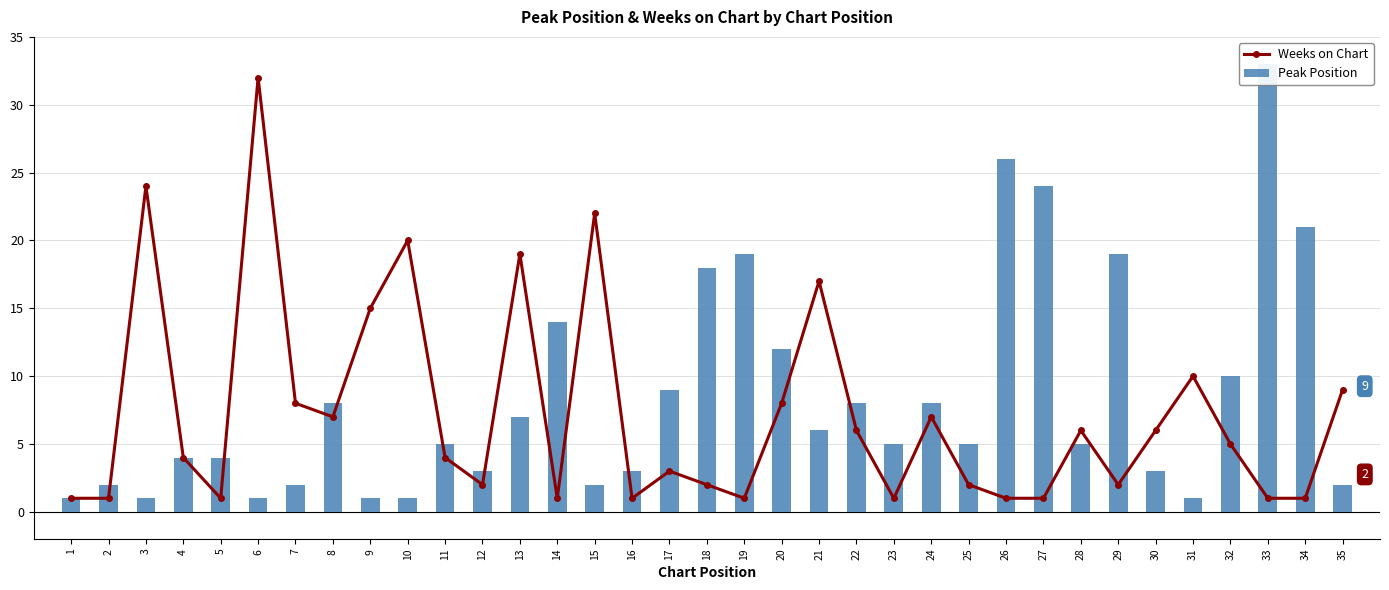

Which series changed the most between 14 and 26?

Peak Position